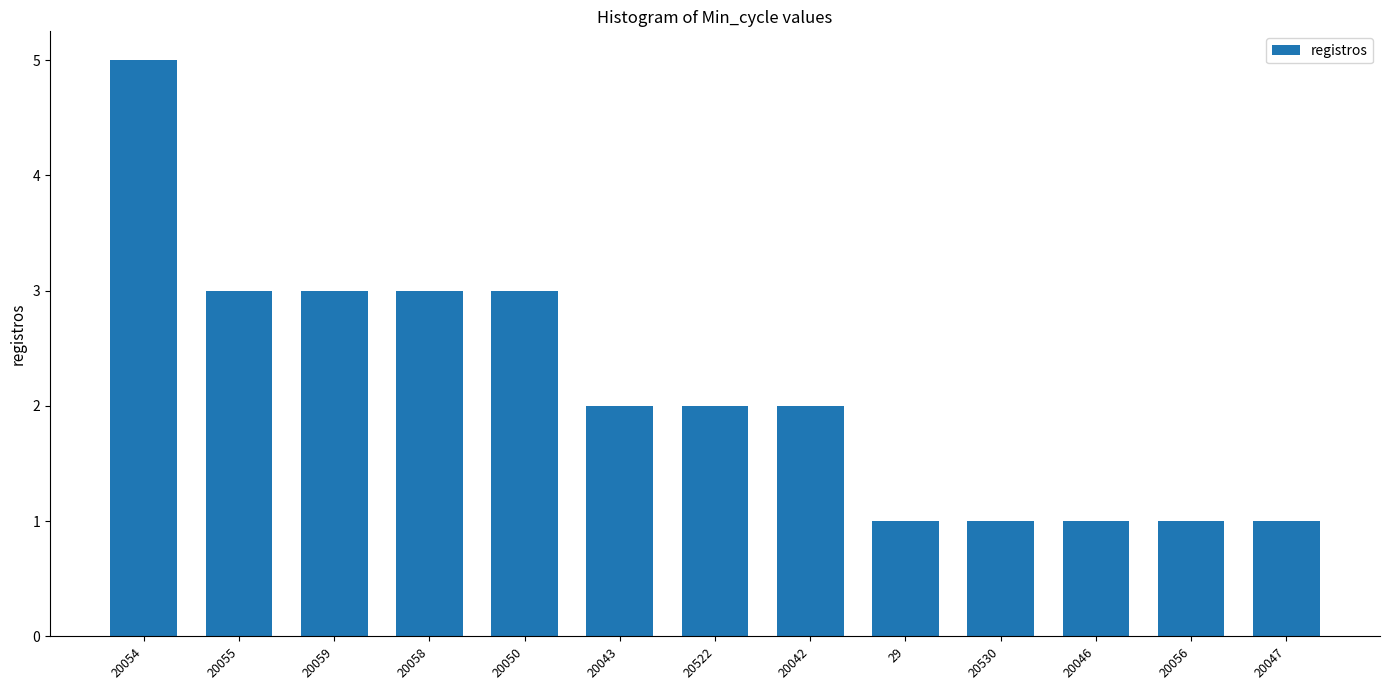

Read the value at 29.

1